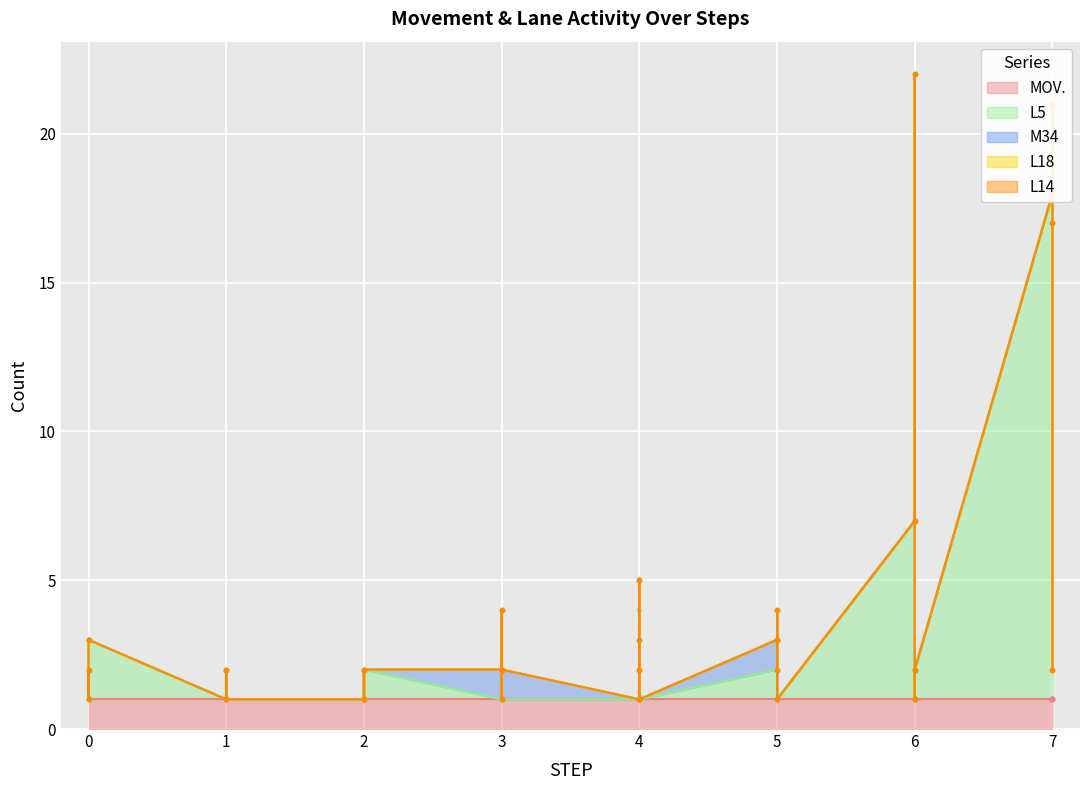

Reading left to right, extract all data points from this chart.

MOV.: 0=1	1=1	2=1	3=1	4=1	5=1	6=1	7=1	8=1	9=1	10=1	11=1	12=1	13=1	14=1	15=1	16=1	17=1	18=1	19=1	20=1	21=1	22=1	23=1	24=1	25=1	26=1	27=1	28=1	29=1	30=1	31=1	32=1	33=1	34=1	35=1	36=1	37=1	38=1	39=1
L5: 0=0	1=1	2=0	3=0	4=0	5=2	6=0	7=1	8=1	9=16	10=20	11=17	12=21	13=6	14=1	15=0	16=0	17=0	18=0	19=1	20=0	21=1	22=0	23=0	24=0	25=0	26=2	27=2	28=0	29=0	30=0	31=0	32=0	33=0	34=3	35=1	36=1	37=0	38=0	39=1
M34: 0=1	1=0	2=0	3=0	4=0	5=0	6=0	7=0	8=0	9=0	10=0	11=0	12=0	13=0	14=1	15=2	16=0	17=1	18=1	19=2	20=0	21=0	22=0	23=1	24=1	25=0	26=0	27=0	28=0	29=0	30=1	31=0	32=1	33=0	34=1	35=1	36=2	37=1	38=0	39=0
L18: 0=0	1=0	2=0	3=0	4=0	5=0	6=0	7=0	8=0	9=0	10=0	11=0	12=0	13=0	14=0	15=0	16=0	17=0	18=0	19=0	20=0	21=0	22=0	23=0	24=0	25=0	26=0	27=0	28=0	29=1	30=0	31=0	32=0	33=0	34=0	35=0	36=0	37=0	38=0	39=0
L14: 0=0	1=0	2=0	3=0	4=0	5=0	6=0	7=0	8=0	9=0	10=0	11=0	12=0	13=0	14=0	15=0	16=0	17=0	18=0	19=0	20=0	21=0	22=0	23=0	24=0	25=0	26=0	27=0	28=0	29=0	30=0	31=0	32=0	33=0	34=0	35=0	36=0	37=0	38=0	39=0